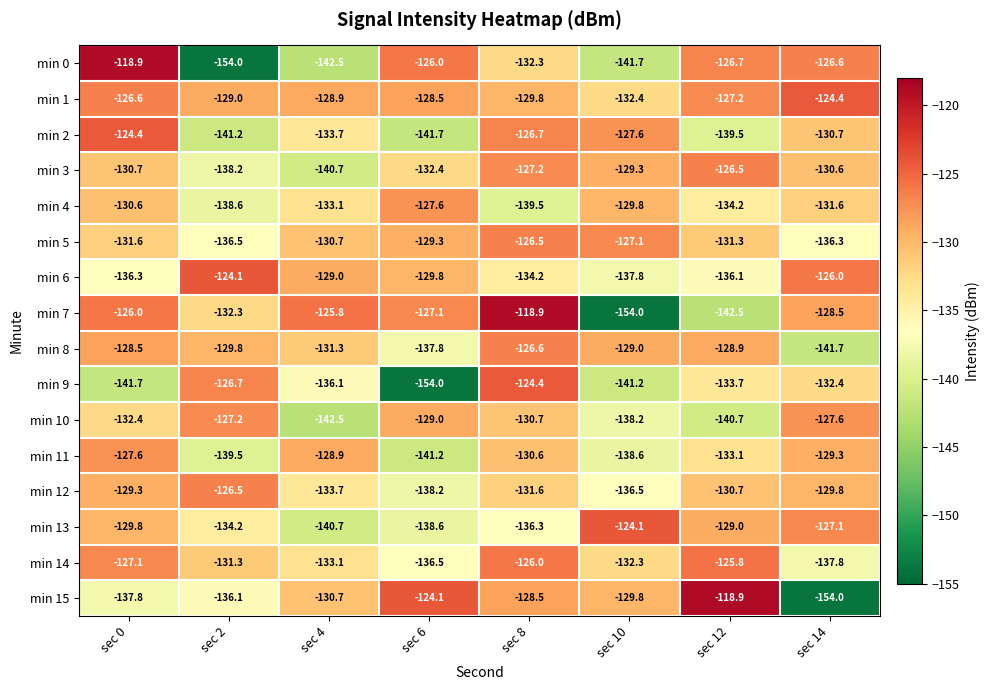

List the labels in order of min 10 value, smallest first.

sec 4, sec 12, sec 10, sec 0, sec 8, sec 6, sec 14, sec 2